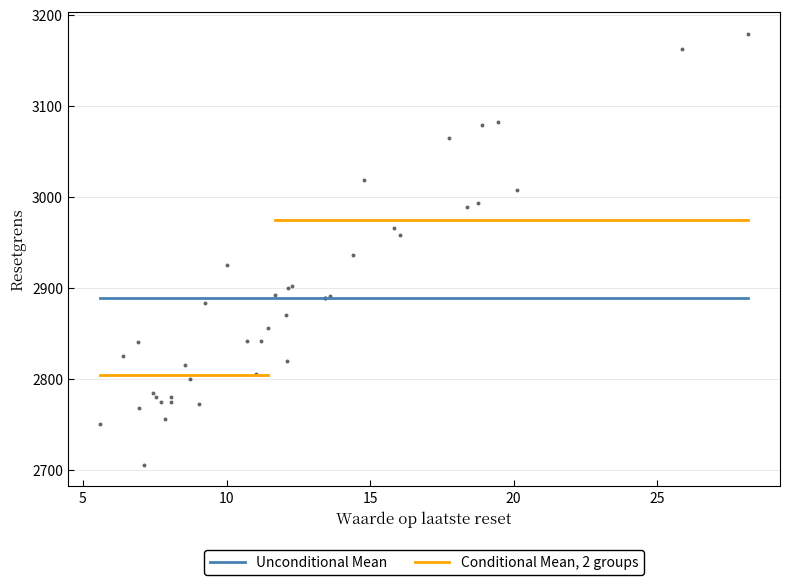

What Y value in the scatter plot is closest to 2942?

2936.4